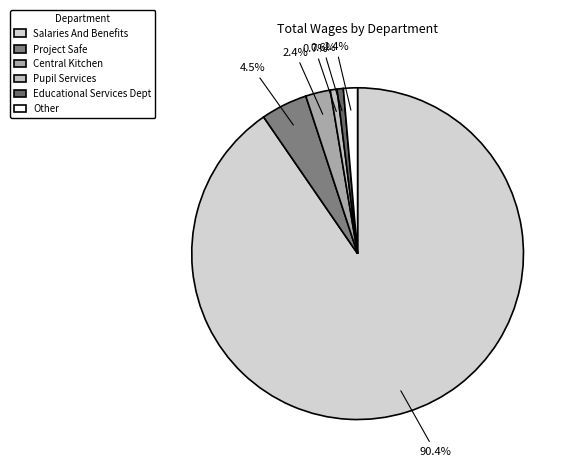

To the nearest percent, what portion does Project Safe represent?

5%